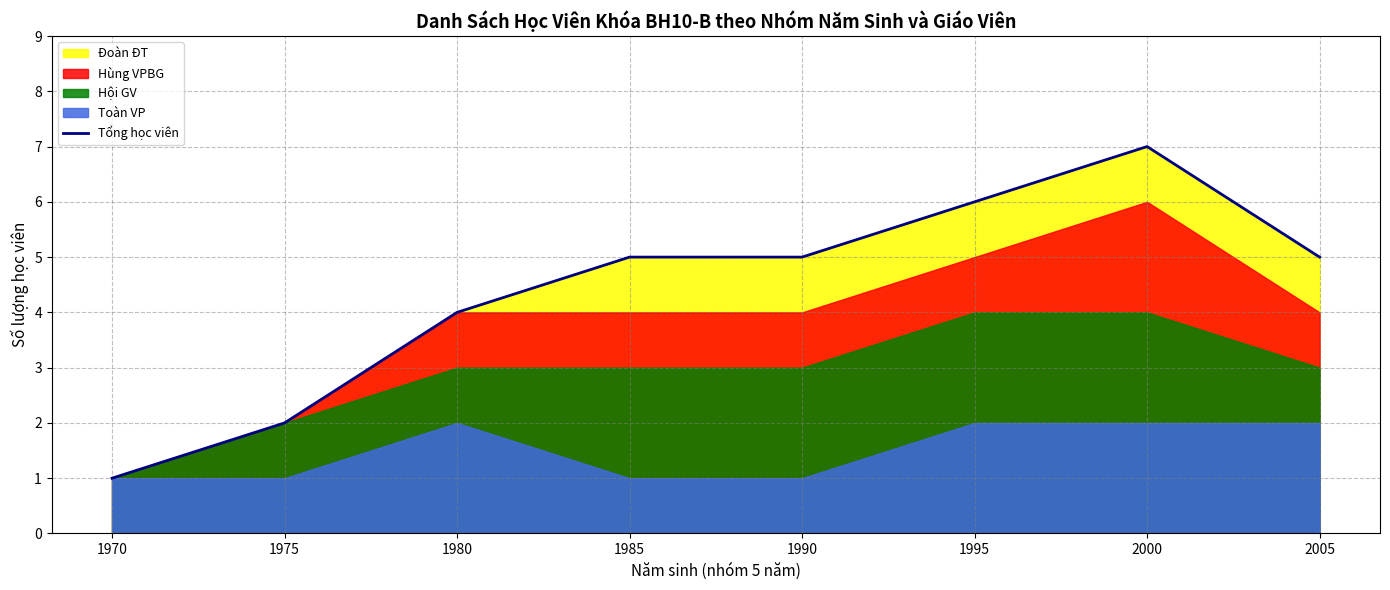

The value of Tổng học viên at 1990 is 8. True or false?

False